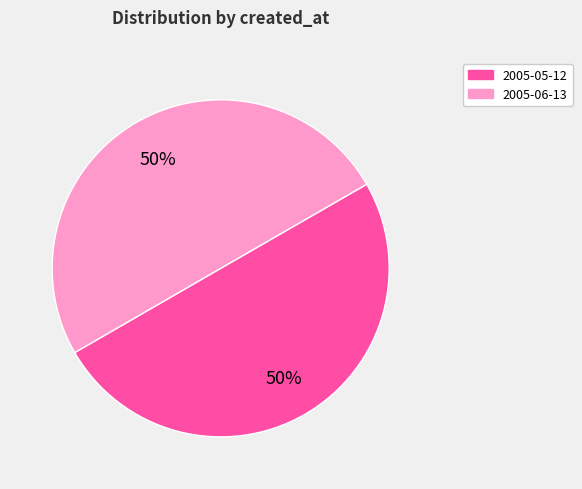

What is the ratio of the value at 2005-06-13 to the value at 2005-05-12?

1.0